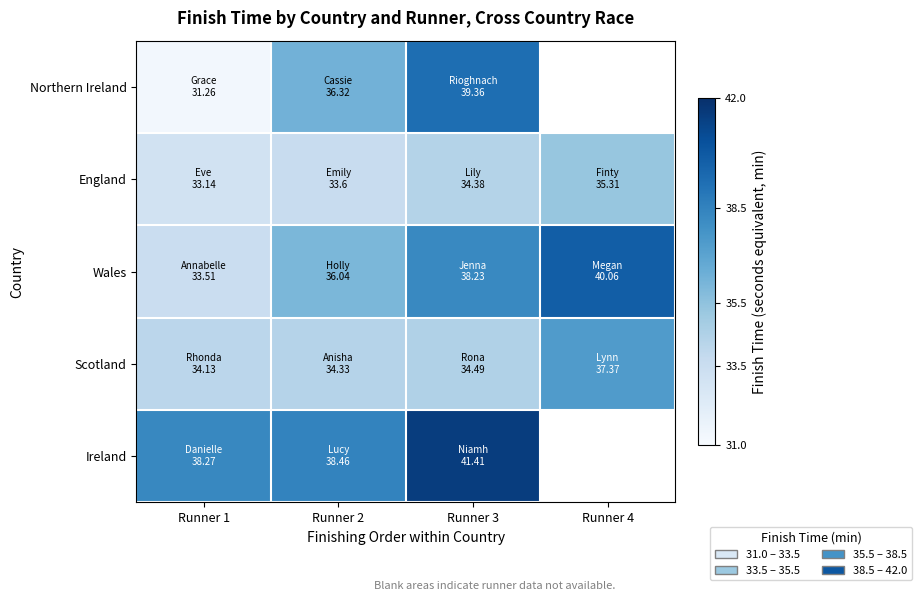

Between Runner 1 and Runner 3, which is larger?

Runner 3